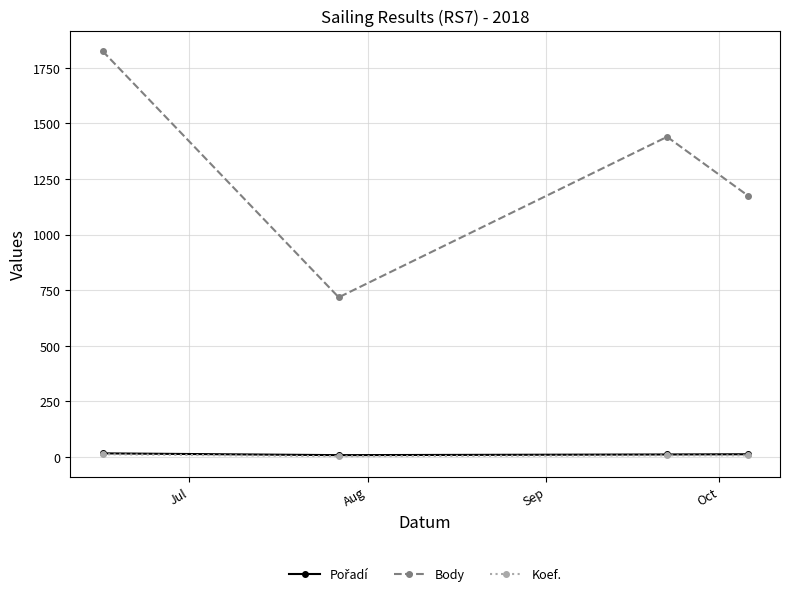

True or false: Body and Koef. intersect in this chart.

False